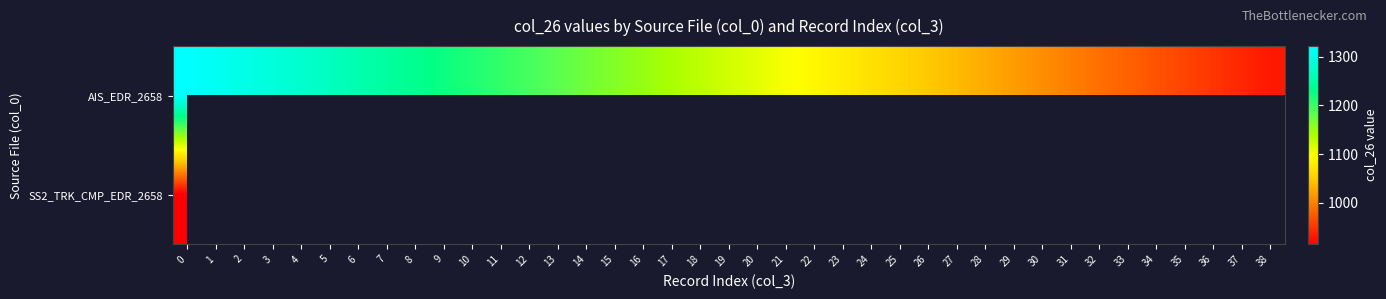

What is the average value of the AIS_EDR_2658 series?

1122.6